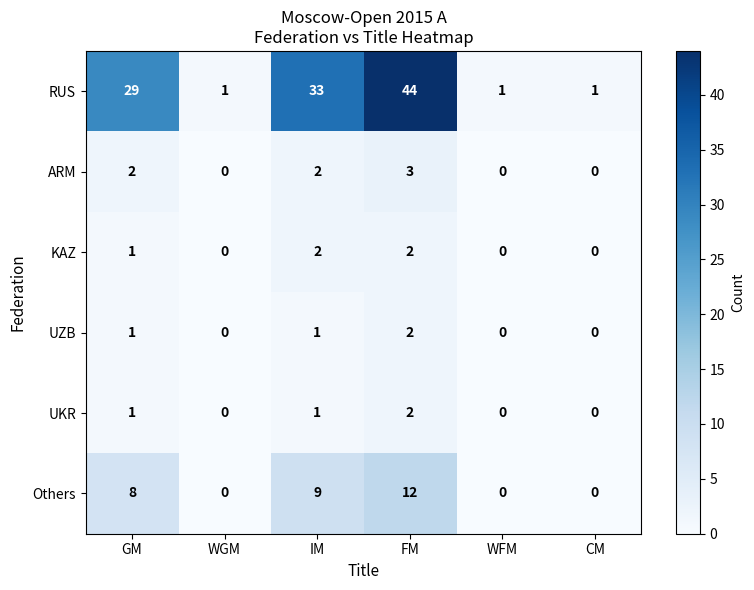

The value of UKR at CM is 0. True or false?

True